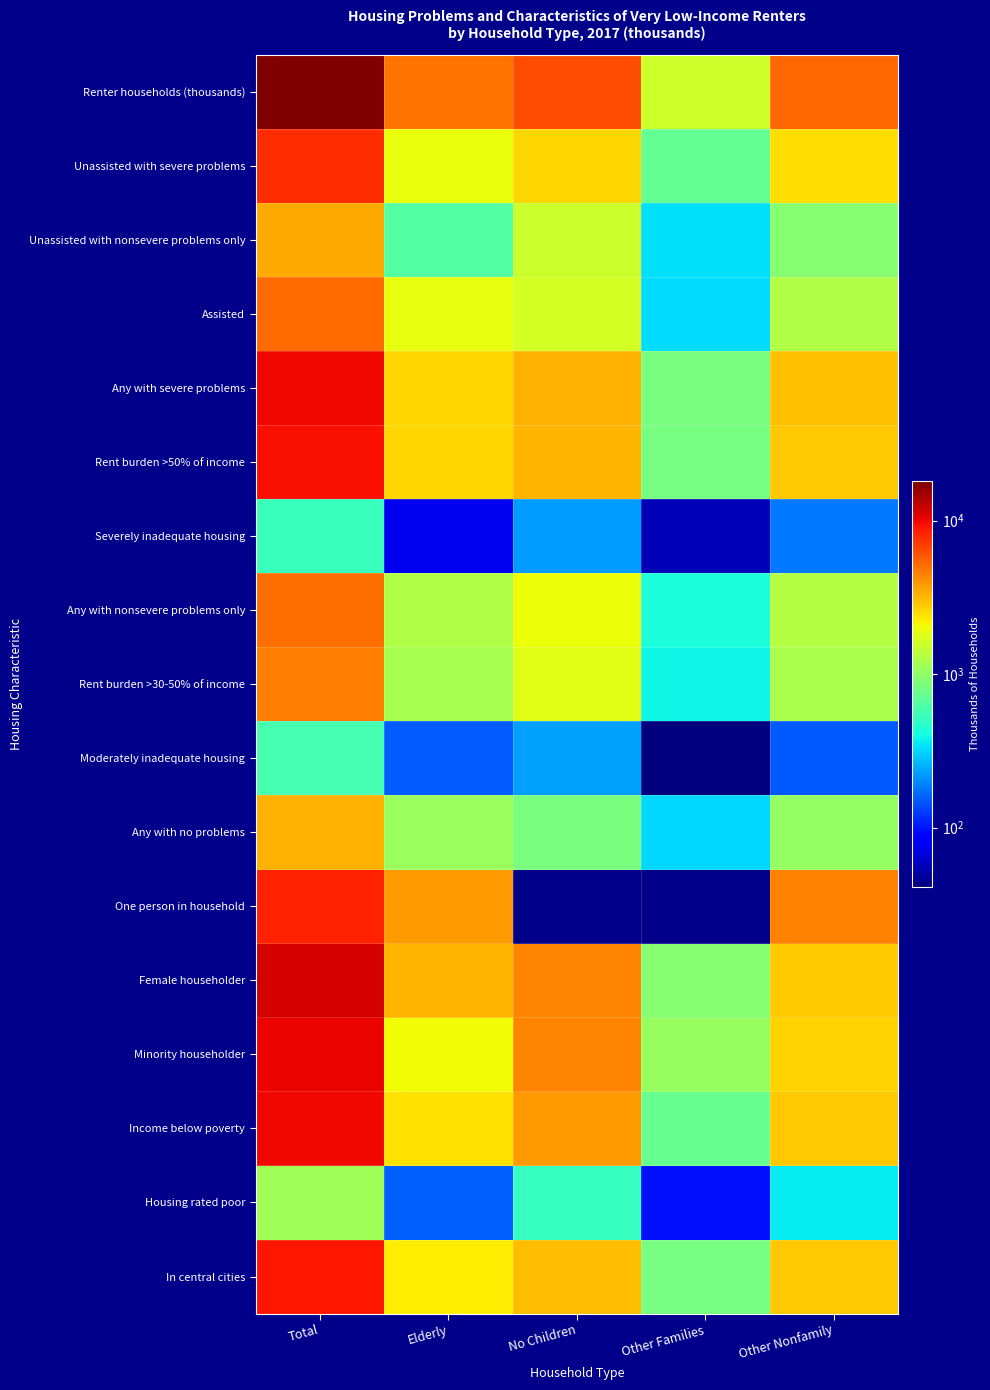

Which has a higher value, Total or No Children?

Total